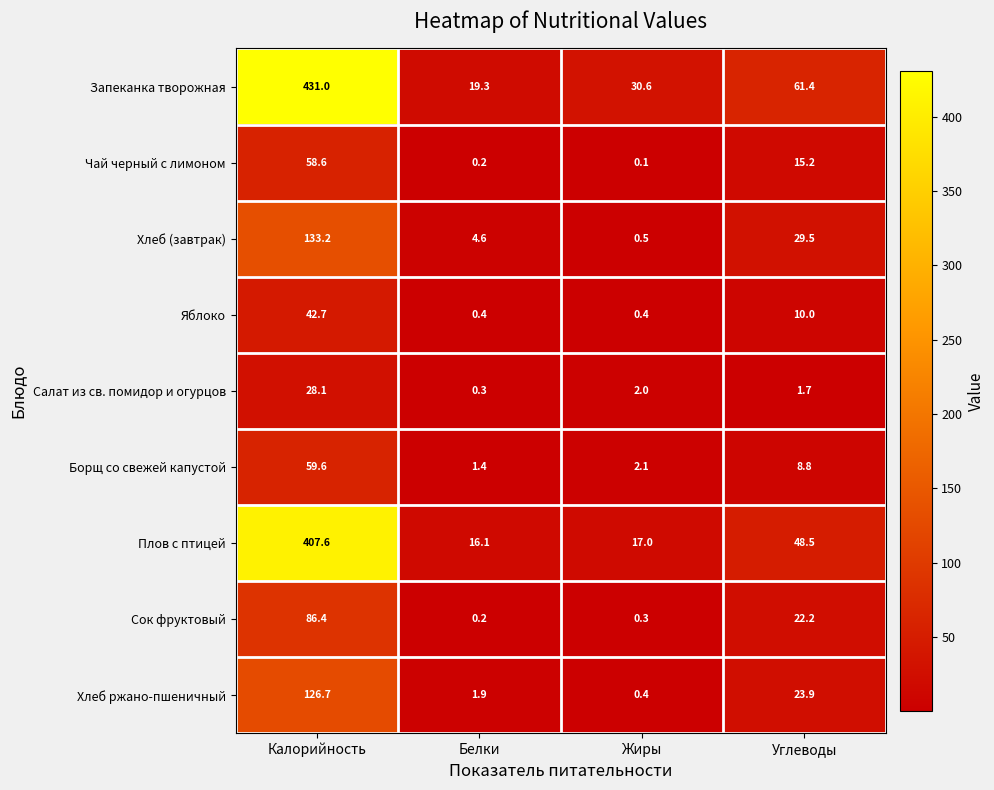

What value does the Сок фруктовый series have at Углеводы?

22.2